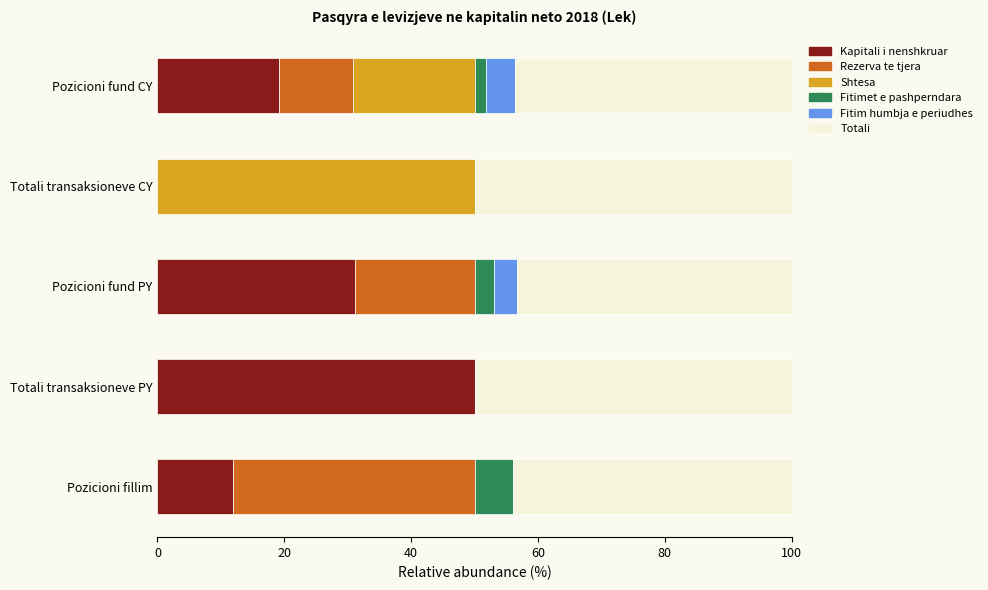

Which category has the highest value in the Kapitali i nenshkruar series?

Totali transaksioneve PY